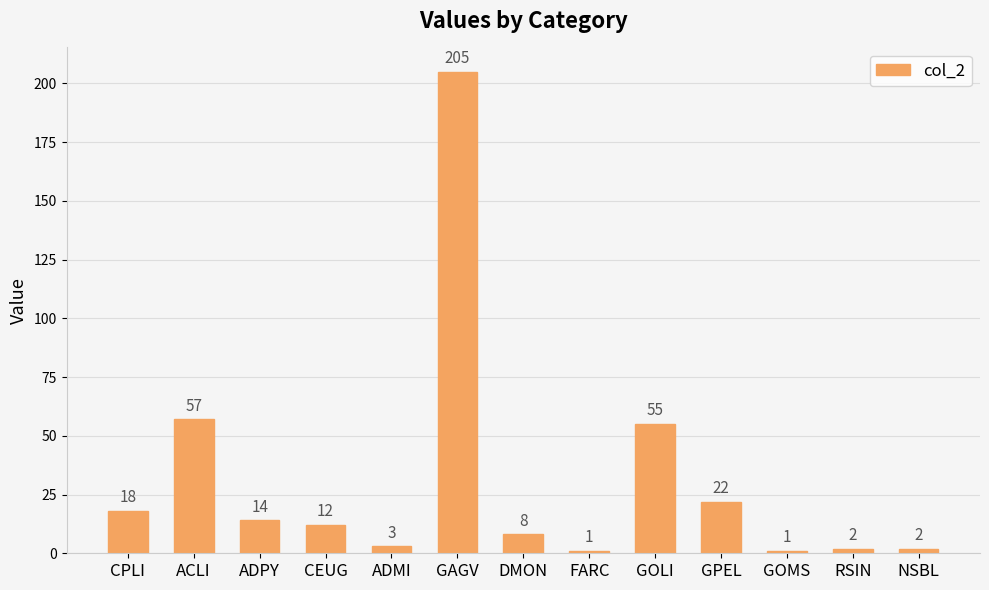

What is the difference between the values at ADMI and DMON?

5